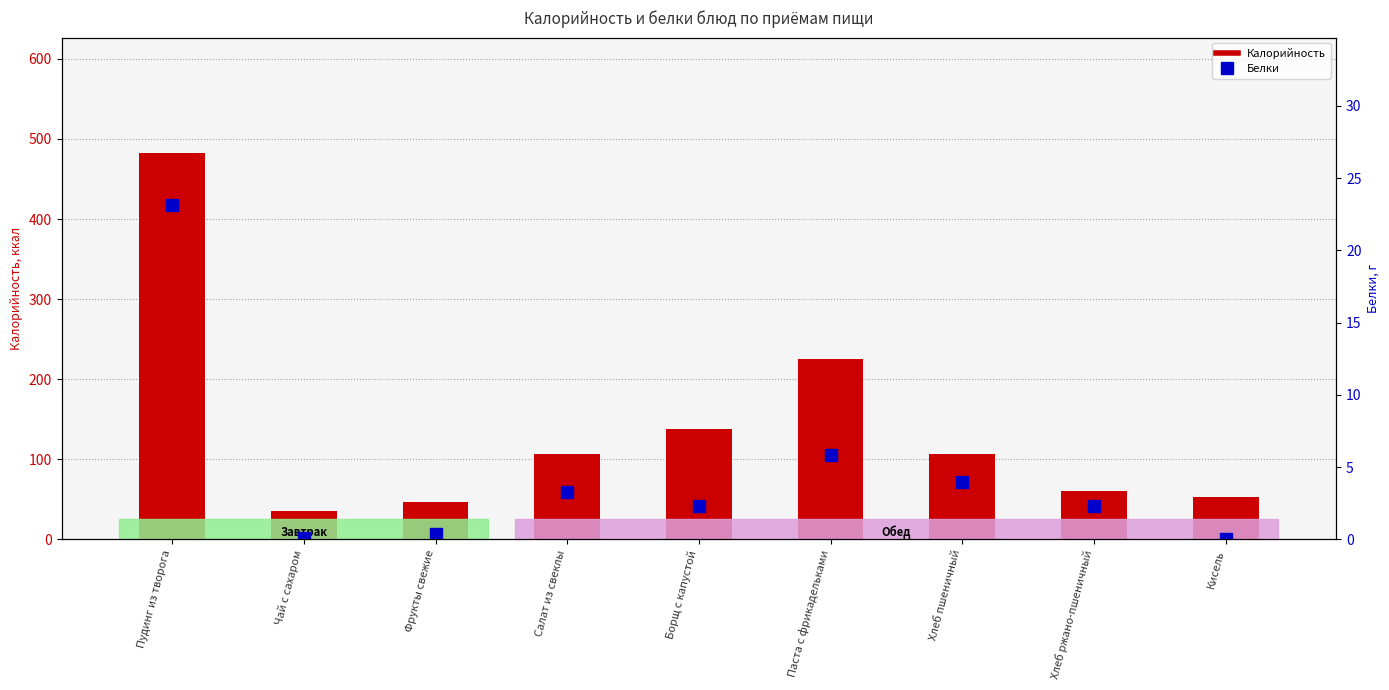

The value of Белки at Борщ с капустой is 4.1. True or false?

False